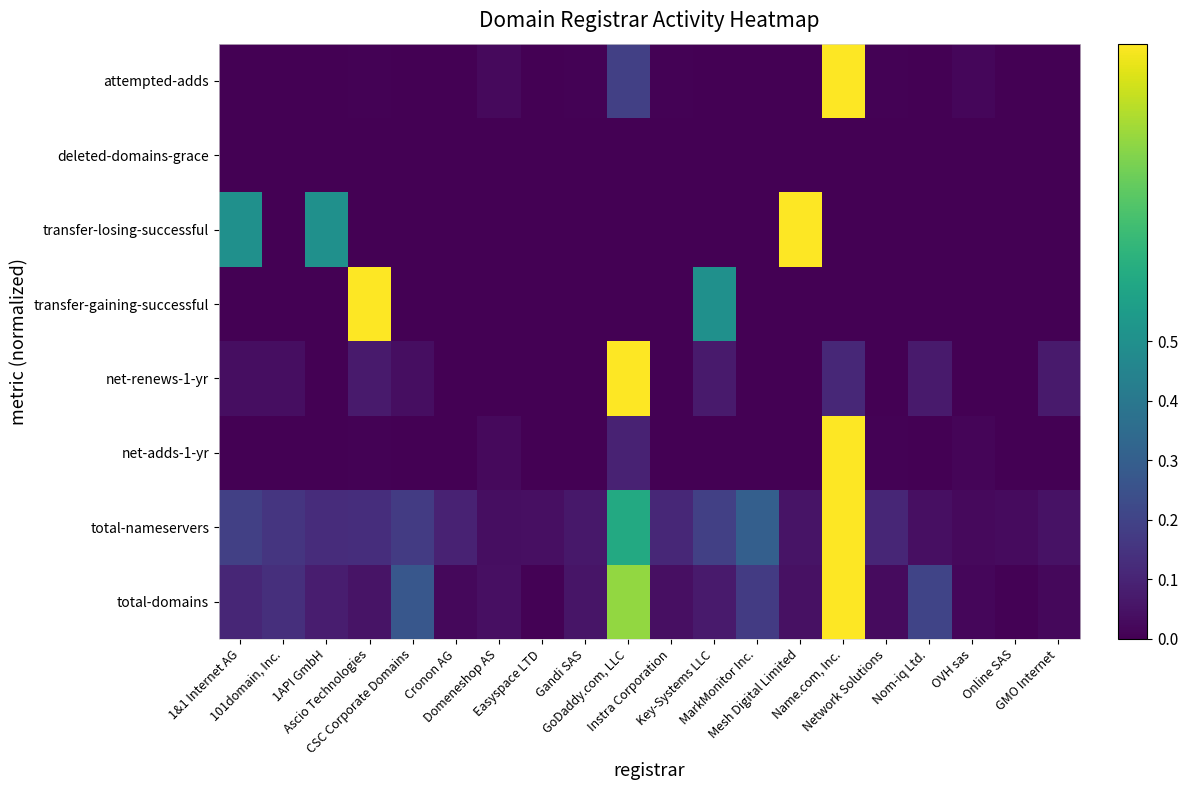

How many data points does each series have?

20